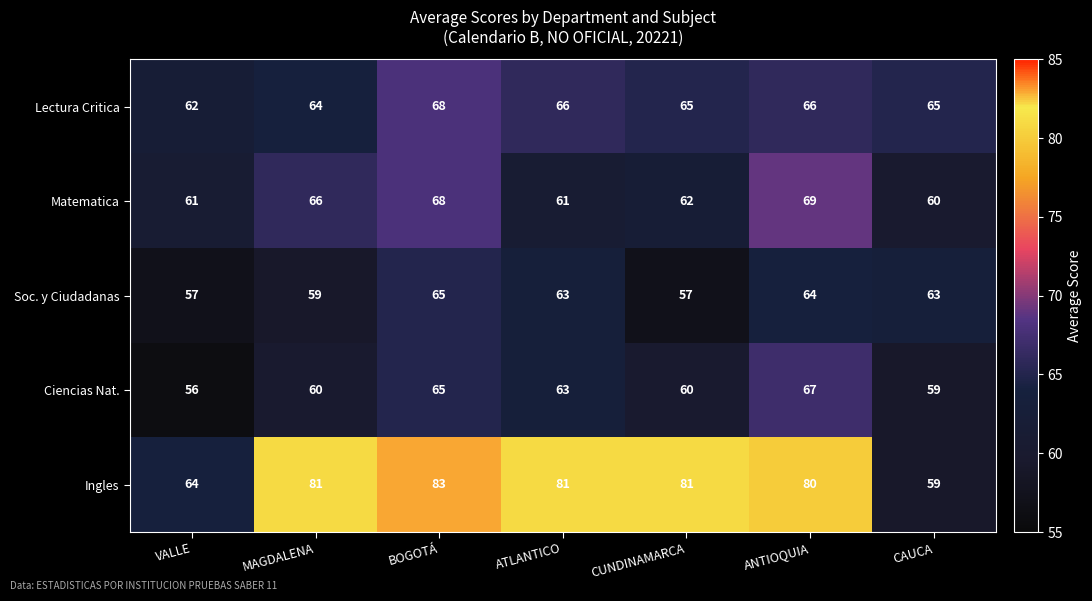

Which series has the largest range (max minus min)?

Ingles